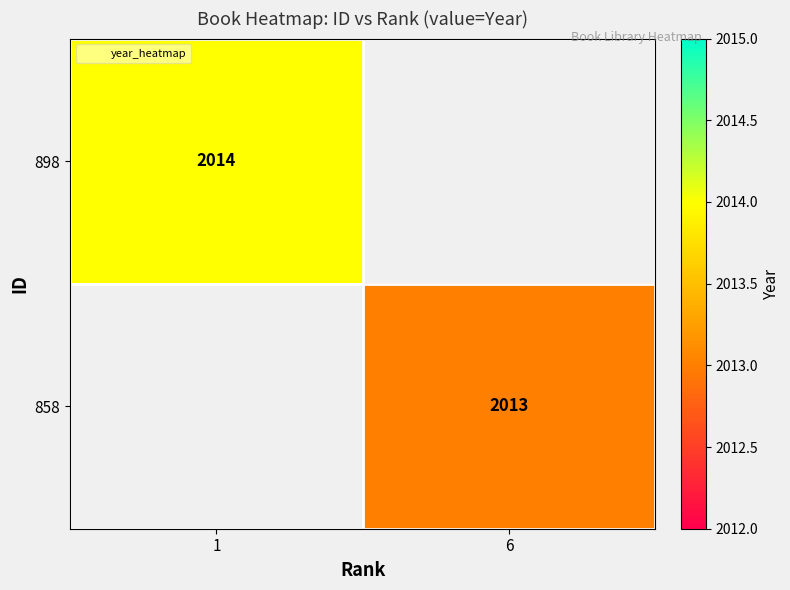

What is the smallest value displayed?

2013.0